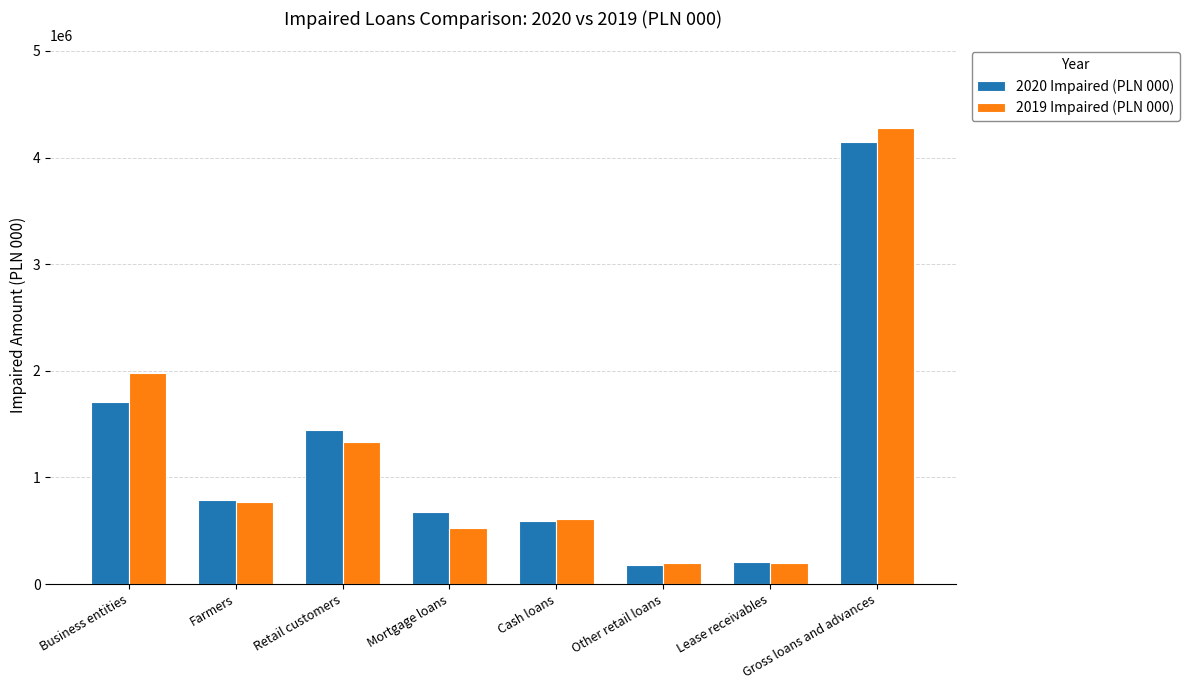

What is the maximum value for 2019 Impaired (PLN 000)?

4279976